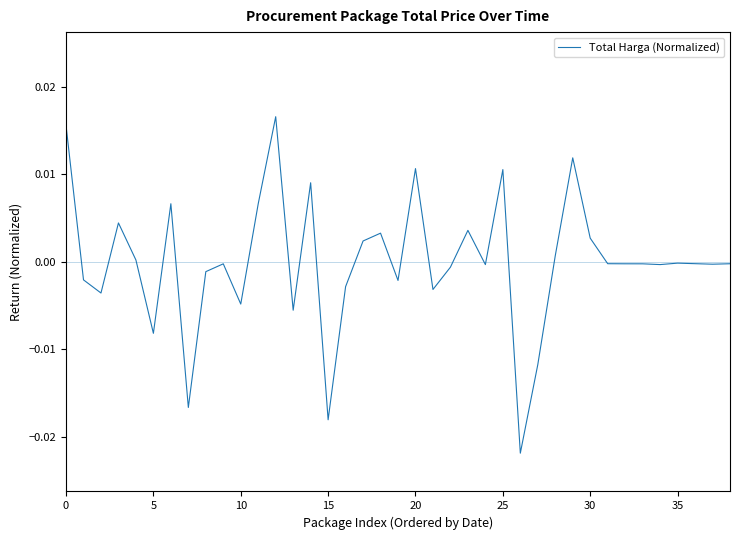

True or false: there are more than 0 points higher than both neighbors.

True